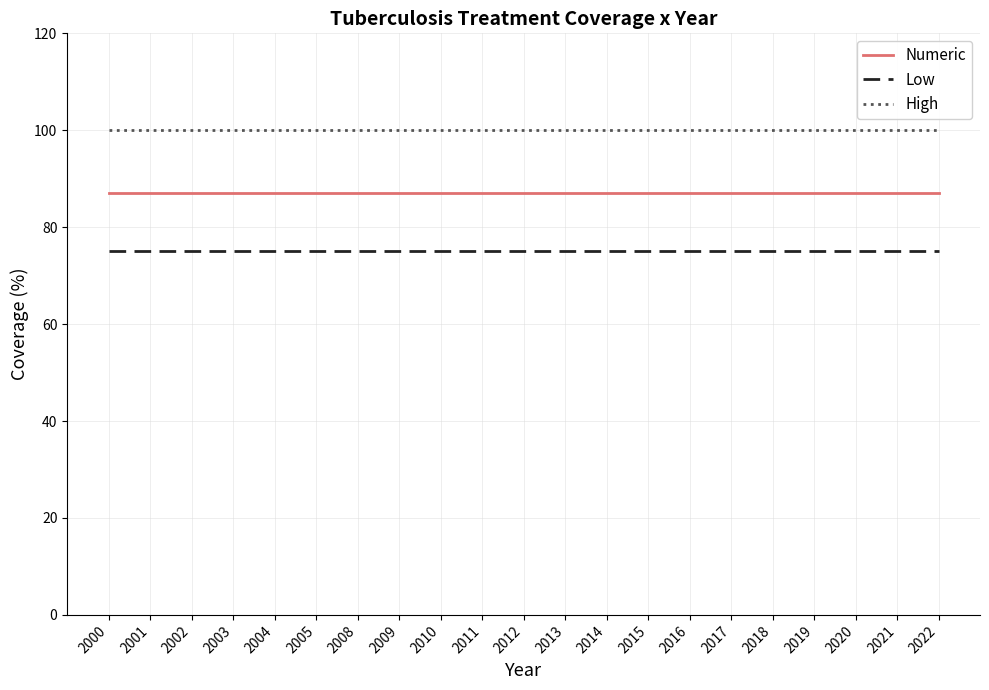

List the series in order of their overall mean, lowest first.

Low, Numeric, High